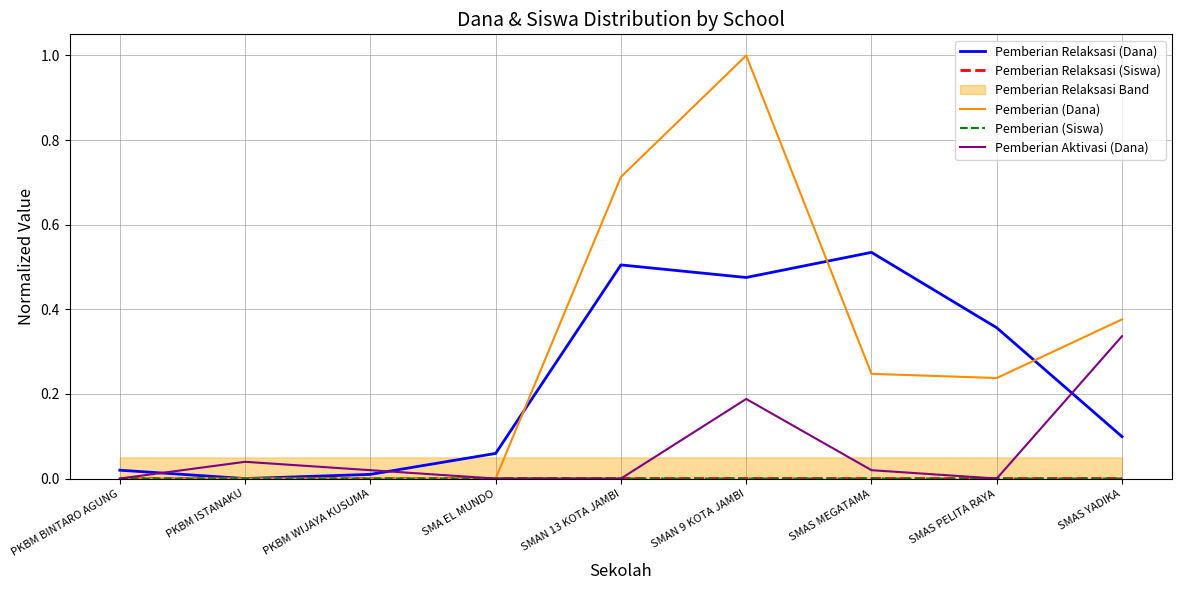

True or false: Pemberian Relaksasi (Dana) and Pemberian (Dana) intersect in this chart.

True